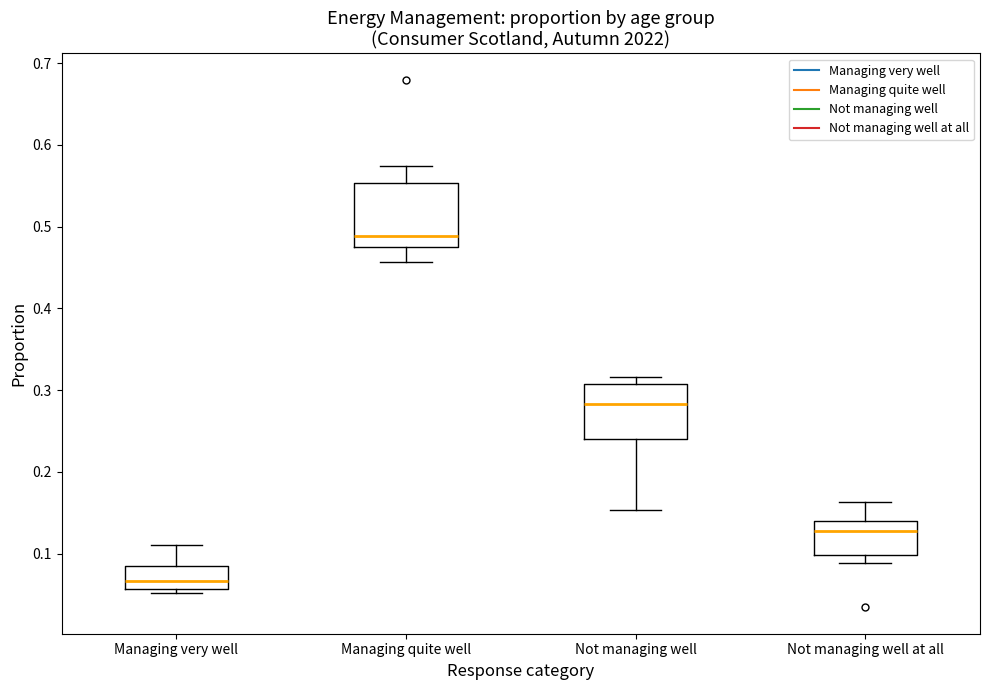

Where is the upper edge of the box for Managing quite well on the y-axis? The values are not printed on the chart, so give them approximately, as read against the axis.

0.55